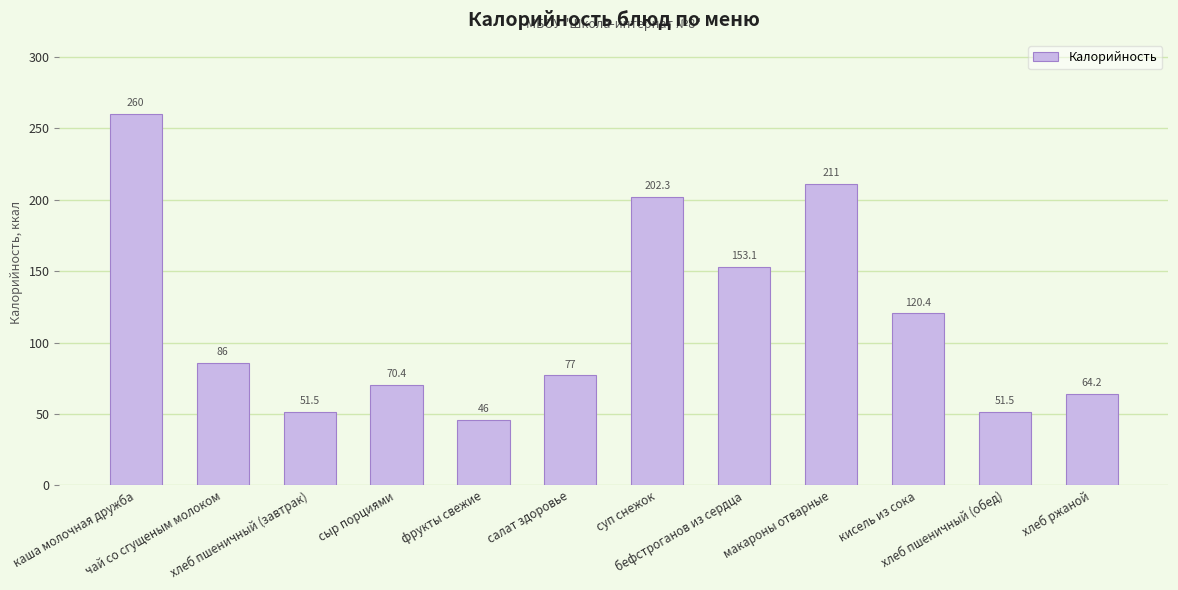

What is the value of the 8th bar from the left?

153.1